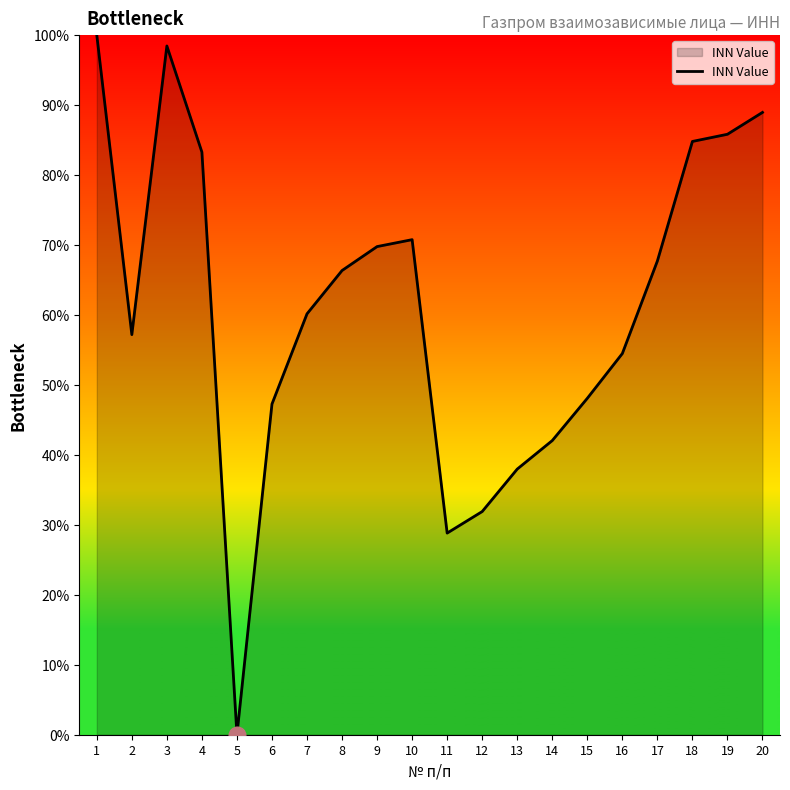

What is the maximum value shown in the chart?

100.0